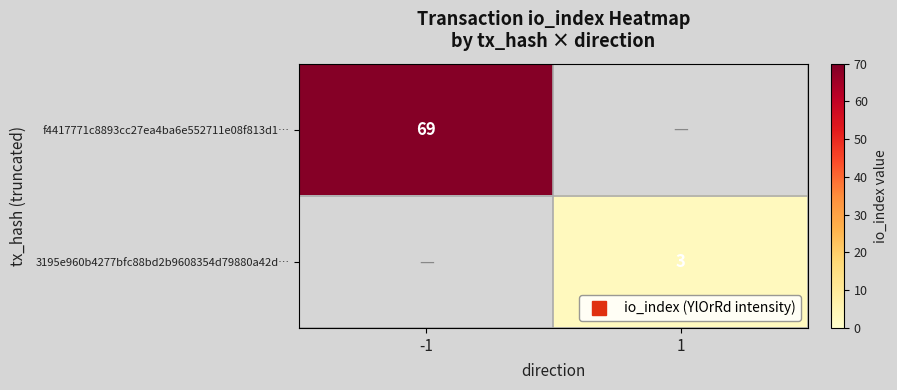

What is the maximum value for f4417771c8893cc27ea4ba6e552711e08f813d1…?

69.0